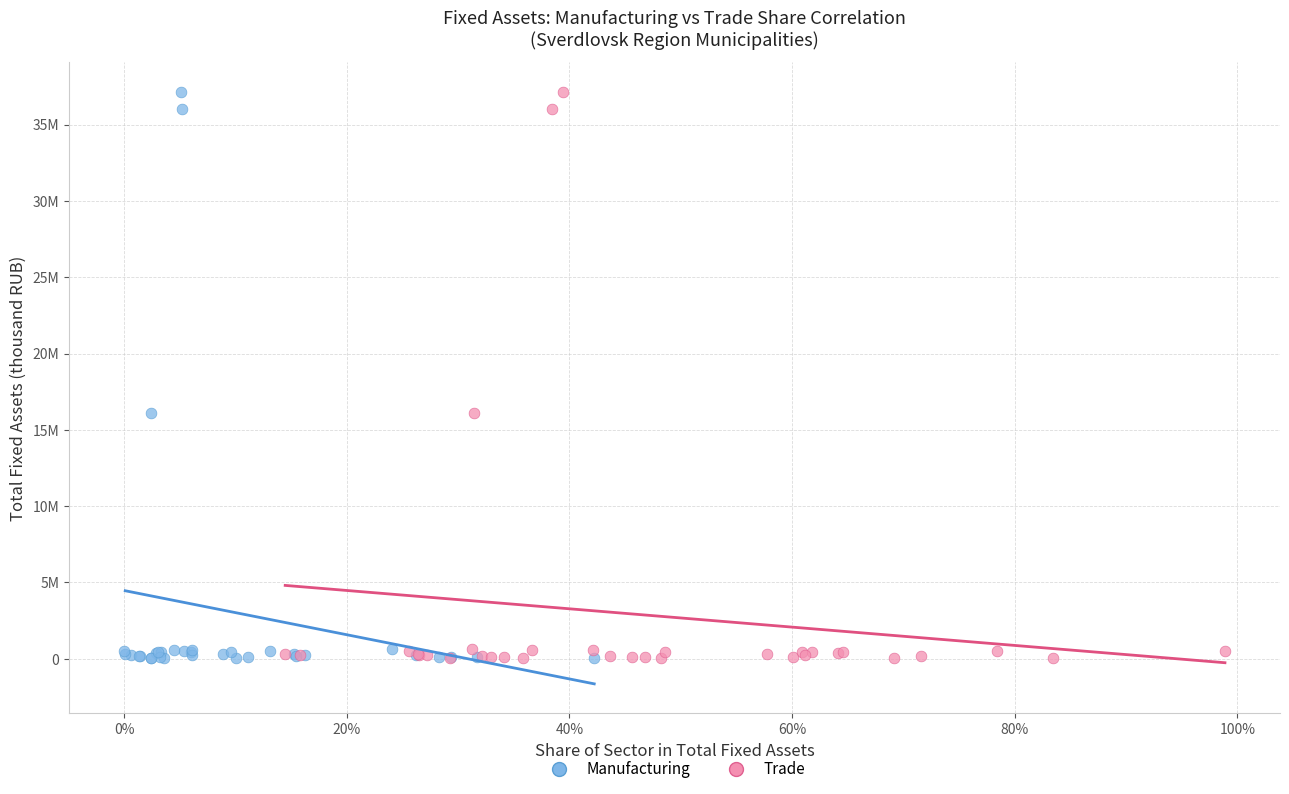

What are all the series names shown in the legend?

Manufacturing, Trade